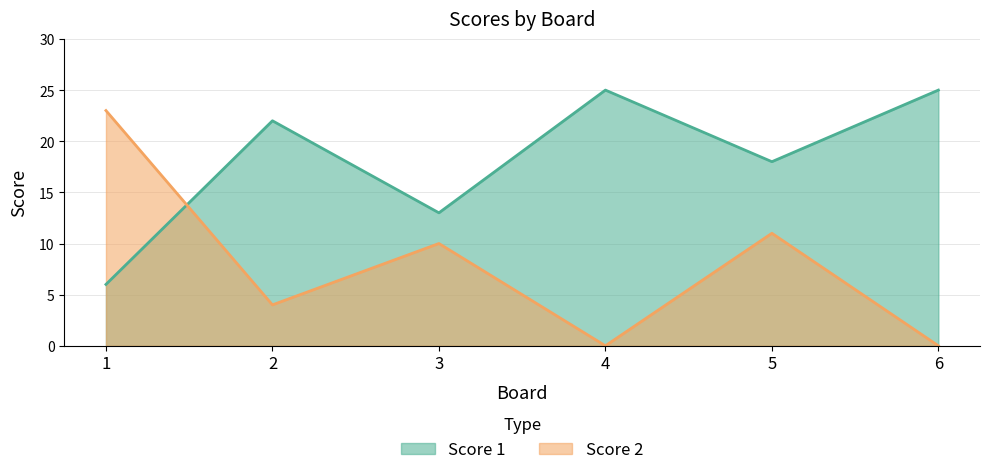

In Score 2, how many points are higher than both neighbors (excluding endpoints)?

2